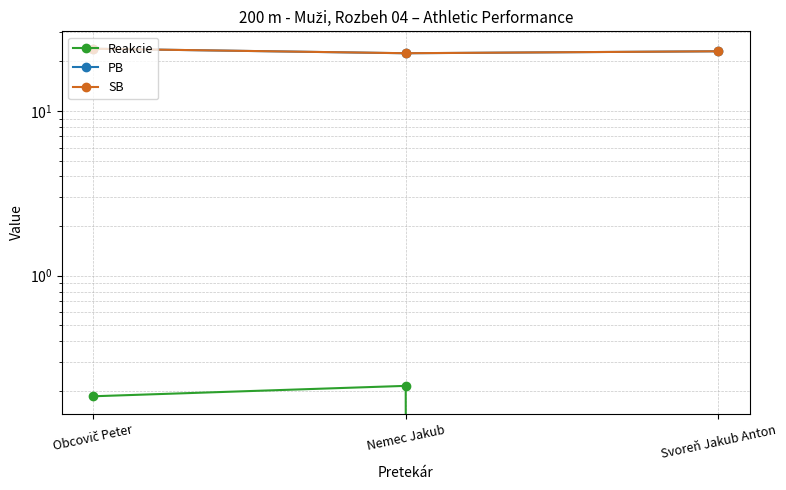

Read the PB value at Svoreň Jakub Anton.

23.1